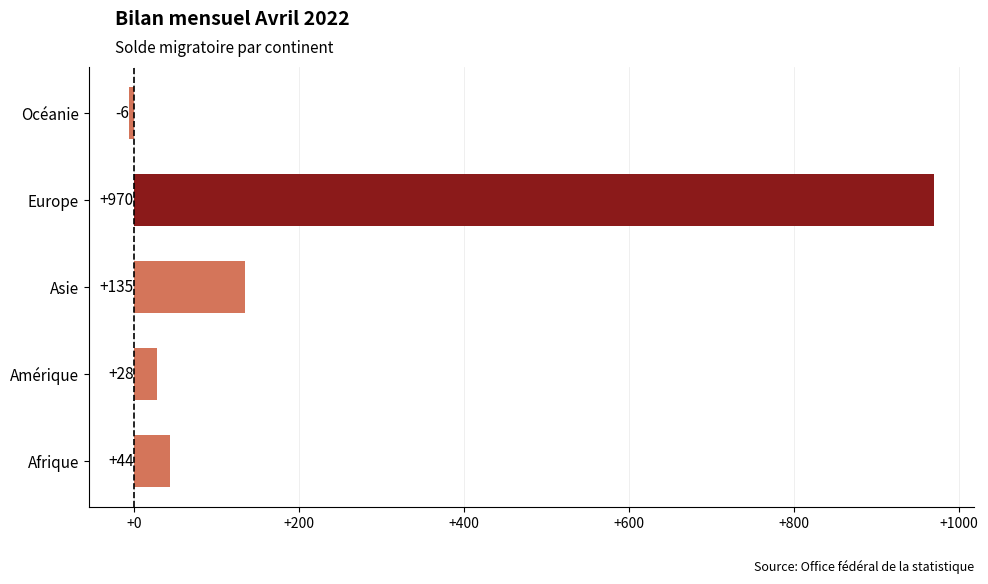

Are the bars grouped side by side (vs. stacked)?

No